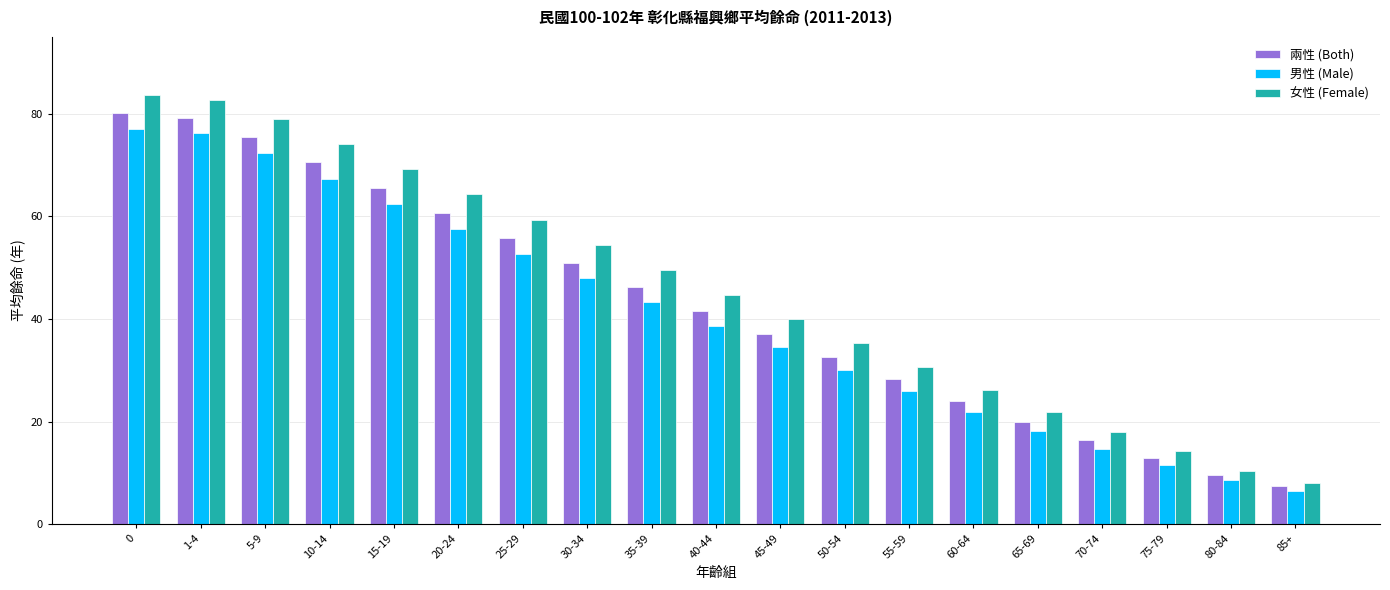

What is the label of the 7th bar from the right?

55-59